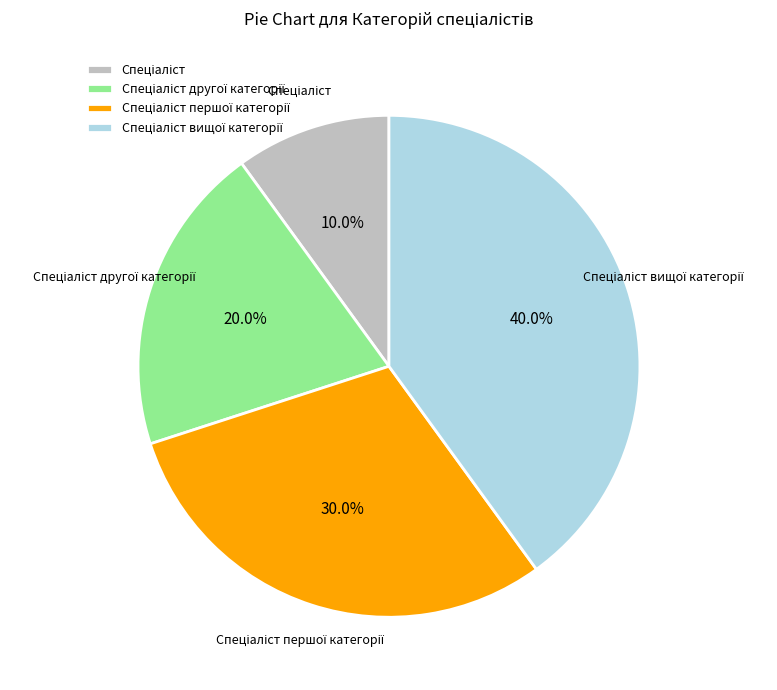

Is there any slice that represents more than half of the pie?

No